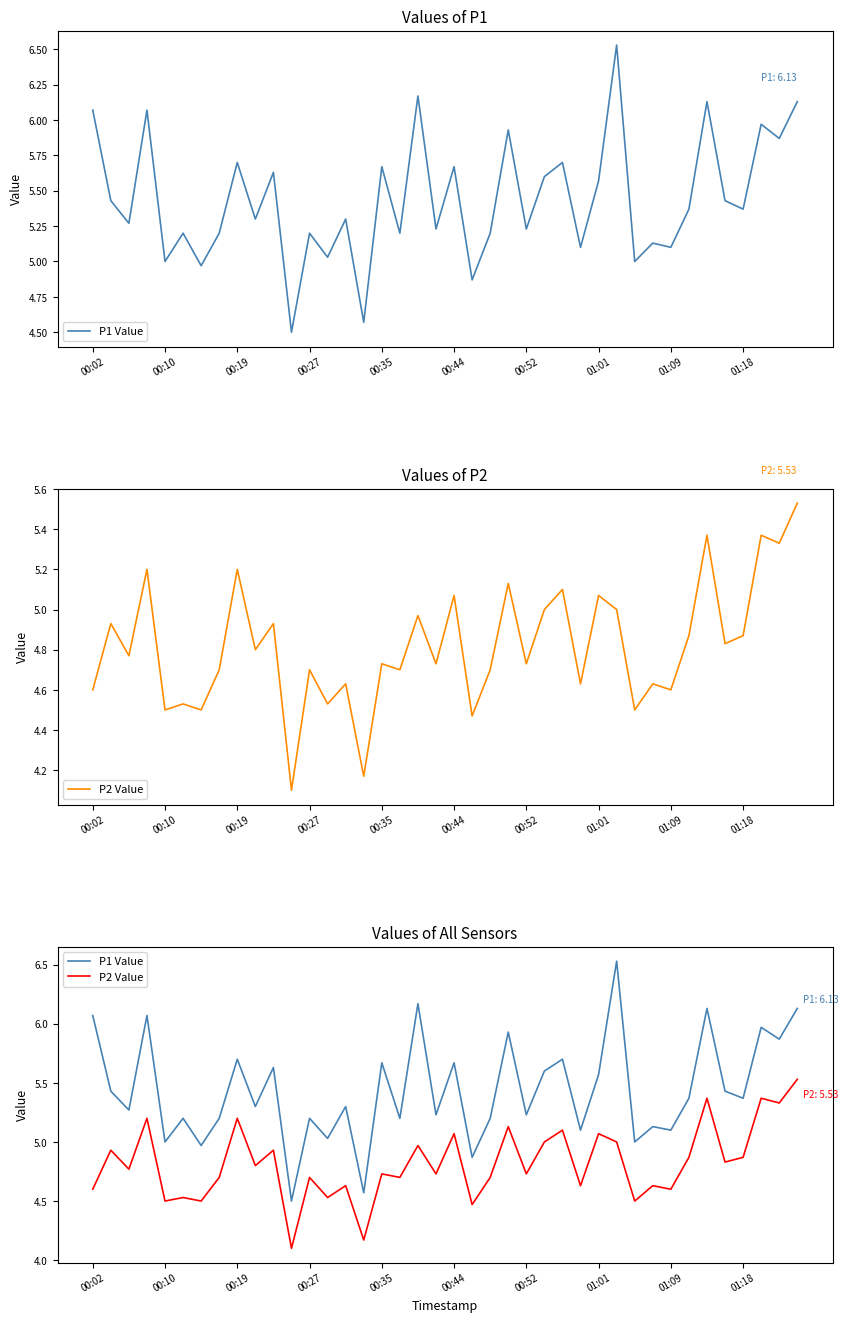

Is the value of P1 Value at 29 greater than the value of P2 Value at 11?

Yes